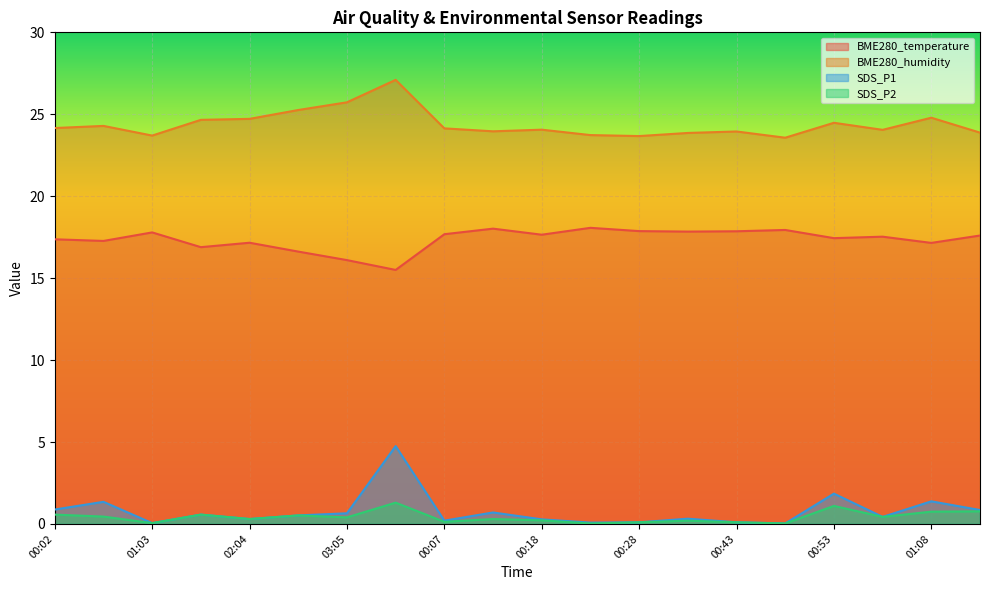

What are all the series names shown in the legend?

BME280_temperature, BME280_humidity, SDS_P1, SDS_P2